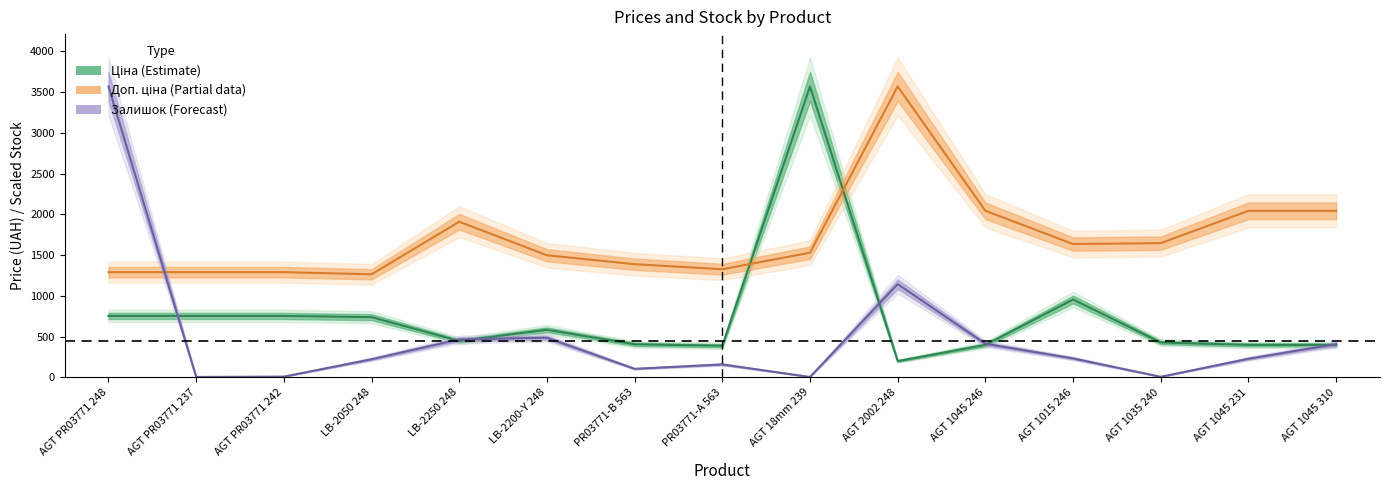

At how many categories does at least one series exceed 548?

15